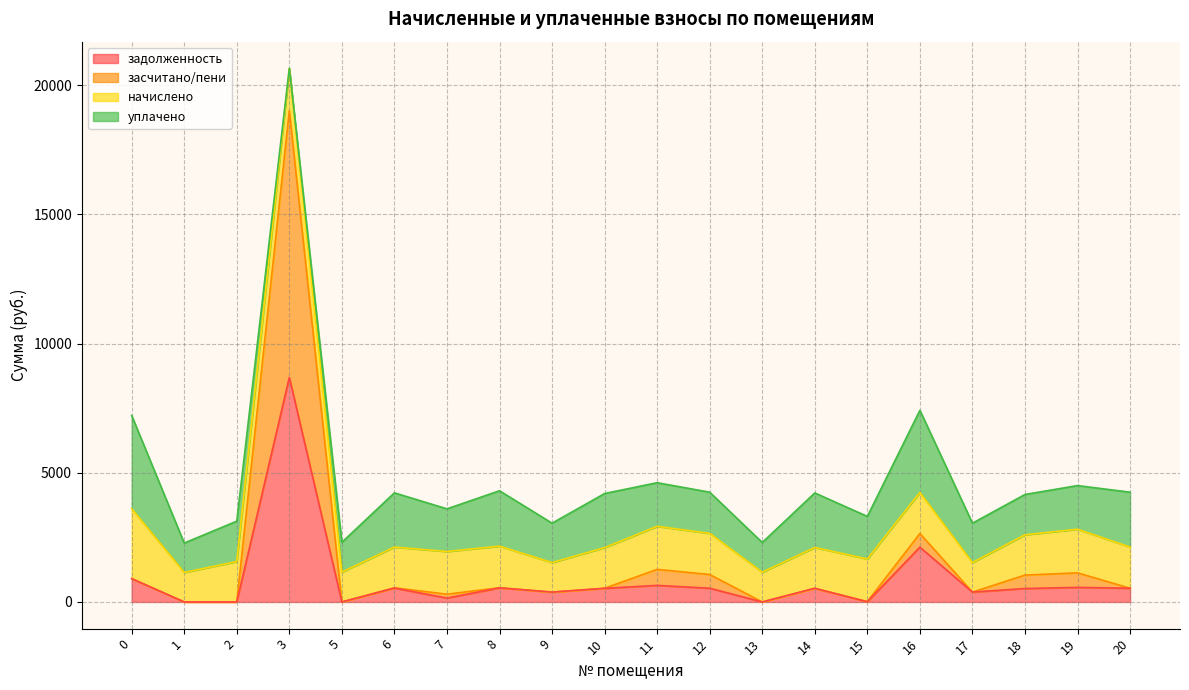

What is the difference between the second highest and second lowest values in the задолженность series?

2118.8